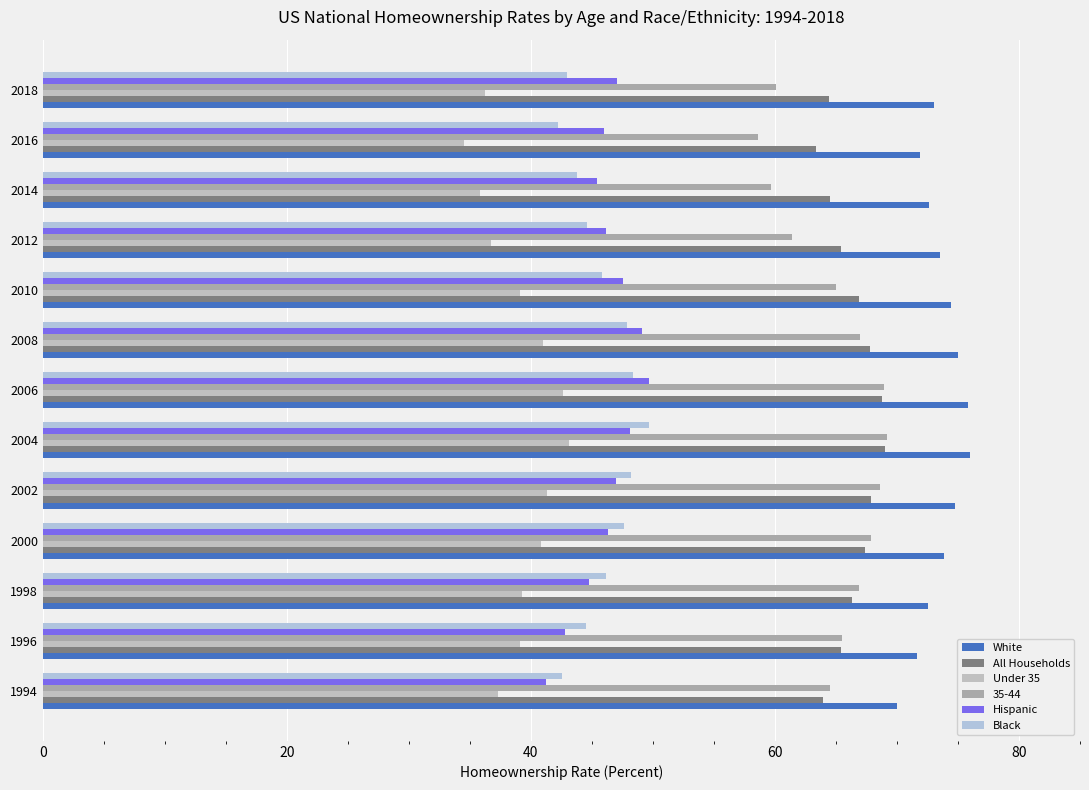

What is the difference between the maximum and second lowest values in the Black series?

7.2